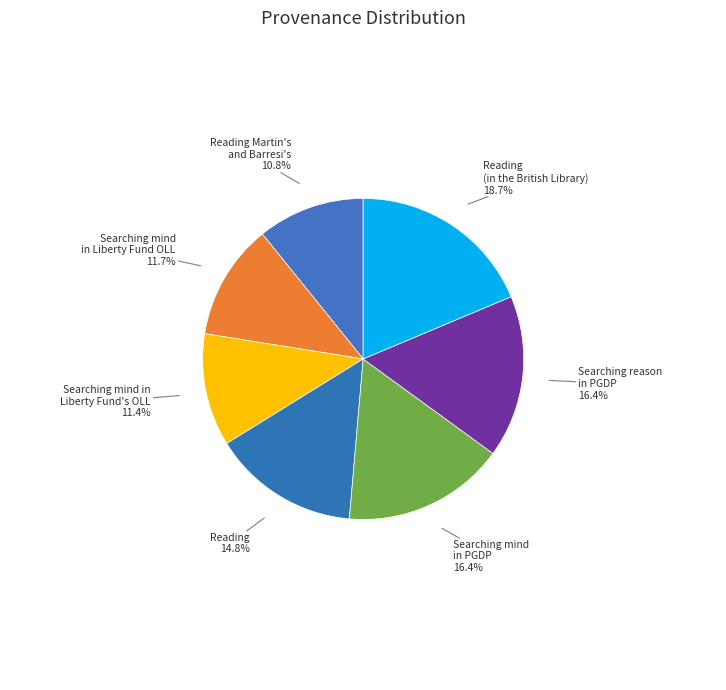

Approximately how many times larger is the value at Reading (in the British Library) compared to Searching mind in Liberty Fund OLL?

1.6